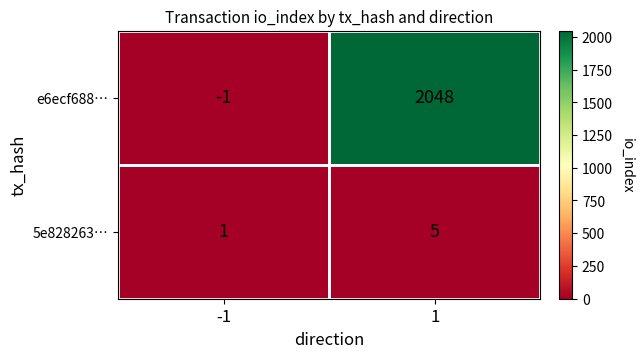

Which series has the largest total across all categories?

e6ecf688…